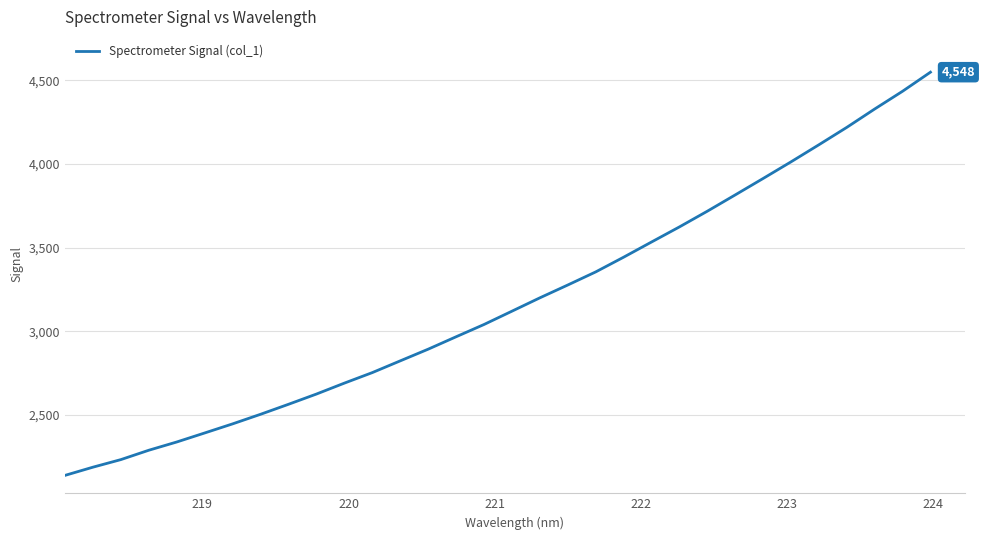

What is the maximum value shown in the chart?

4548.1